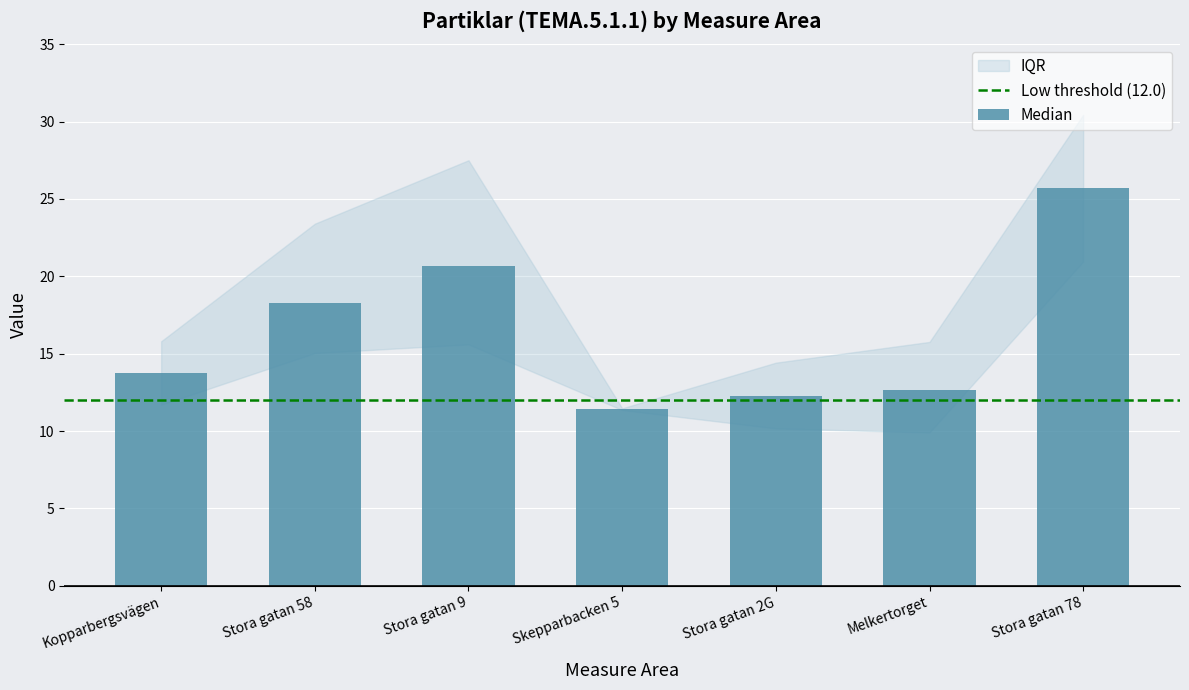

What is the difference between the maximum and second lowest values?

13.4